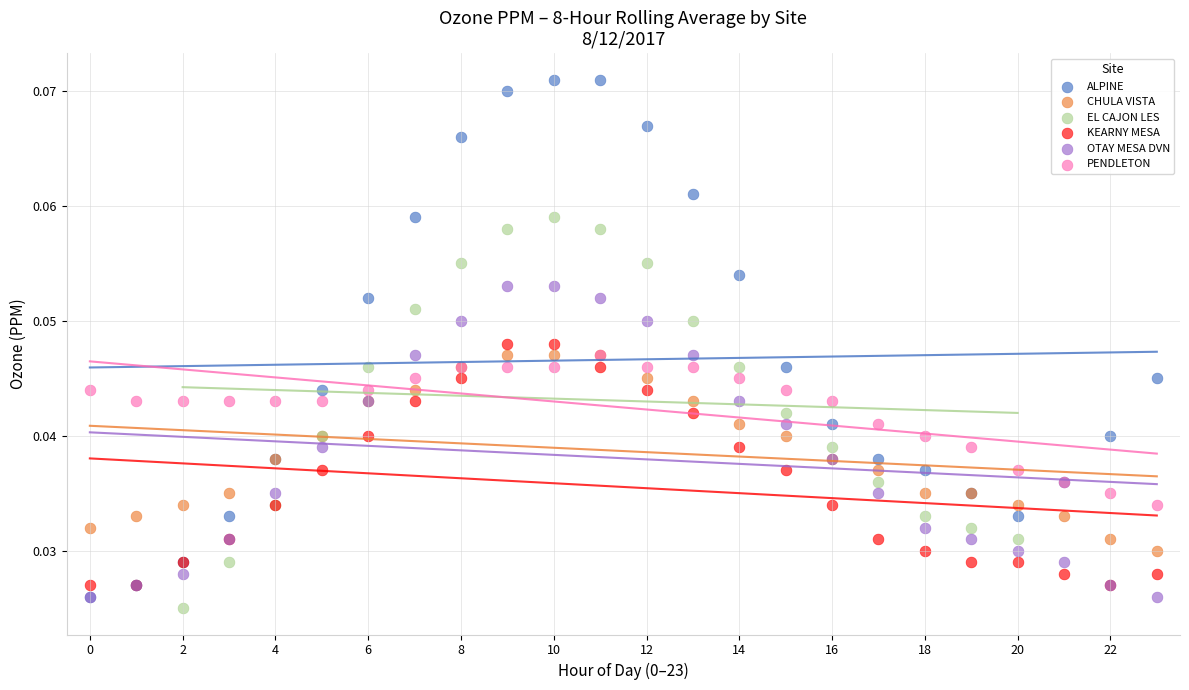

Which series reaches the maximum Y coordinate?

ALPINE